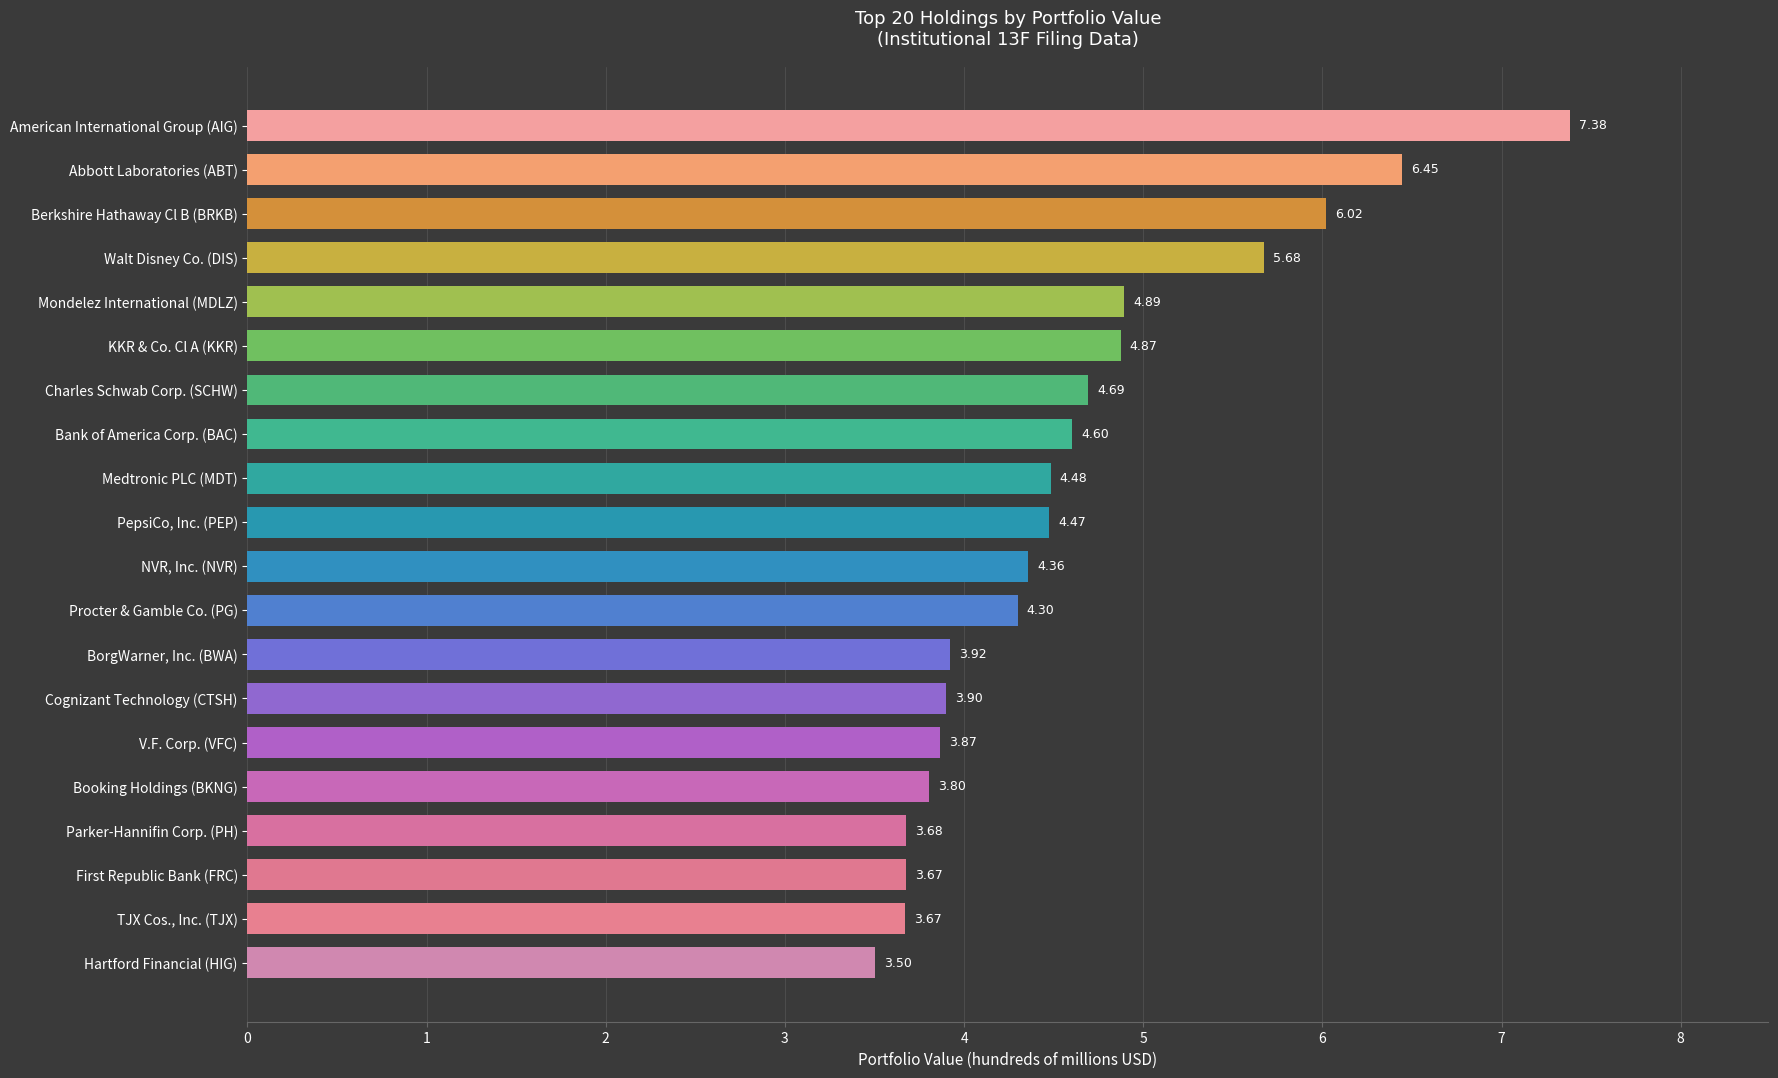

What is the ratio of the value at First Republic Bank (FRC) to the value at Medtronic PLC (MDT)?

0.8